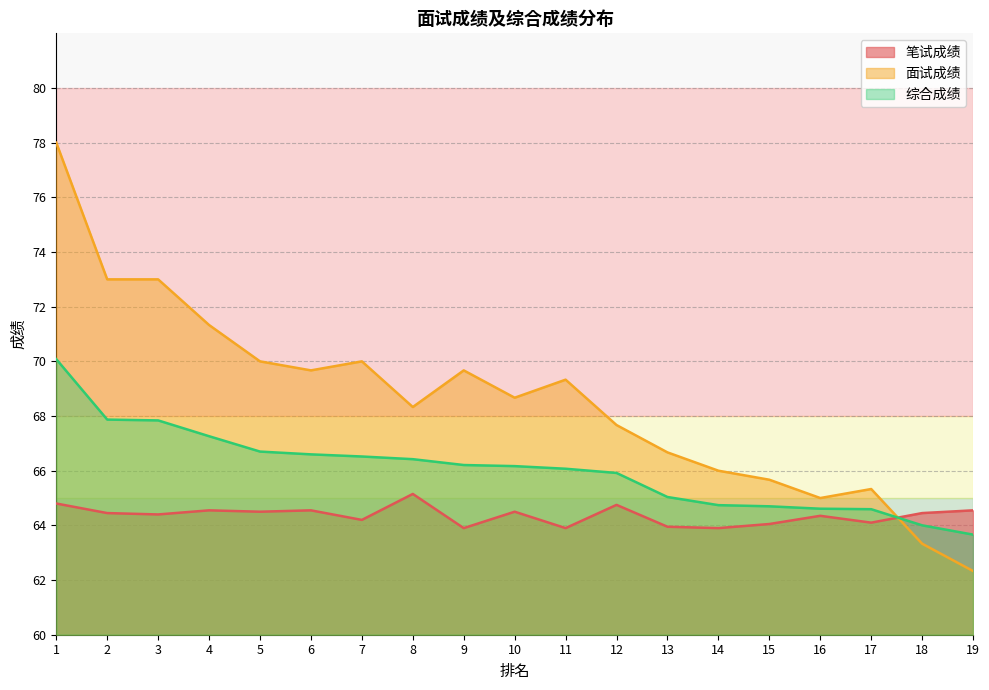

List the labels in order of 综合成绩 value, largest first.

1, 2, 3, 4, 5, 6, 7, 8, 9, 10, 11, 12, 13, 14, 15, 16, 17, 18, 19